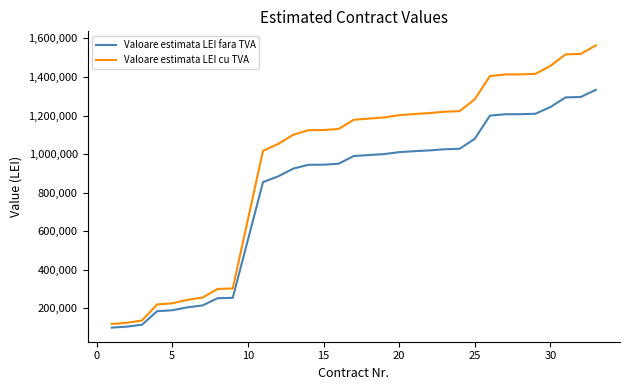

Which series has the largest range (max minus min)?

Valoare estimata LEI cu TVA